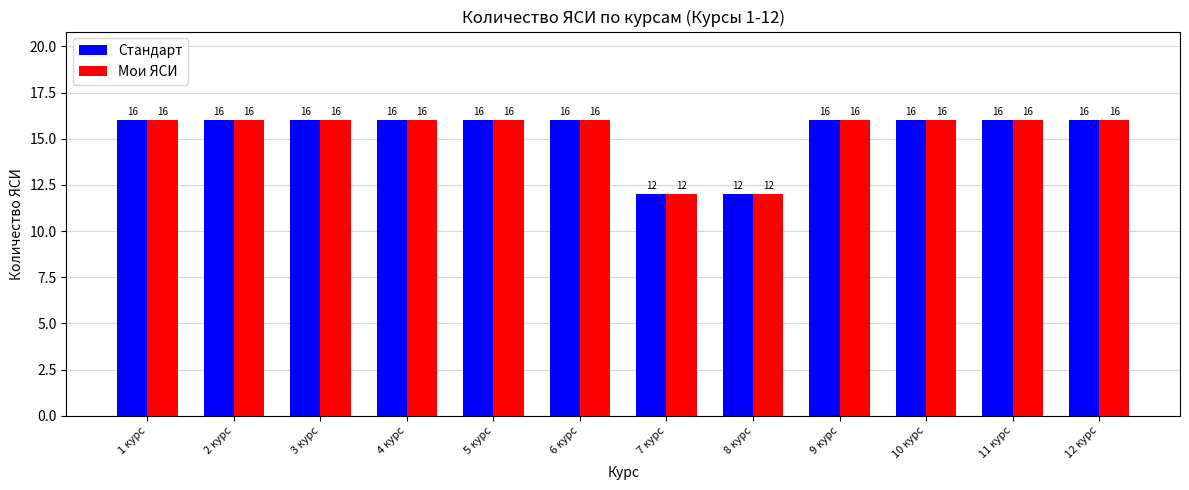

How many groups of bars are there?

12